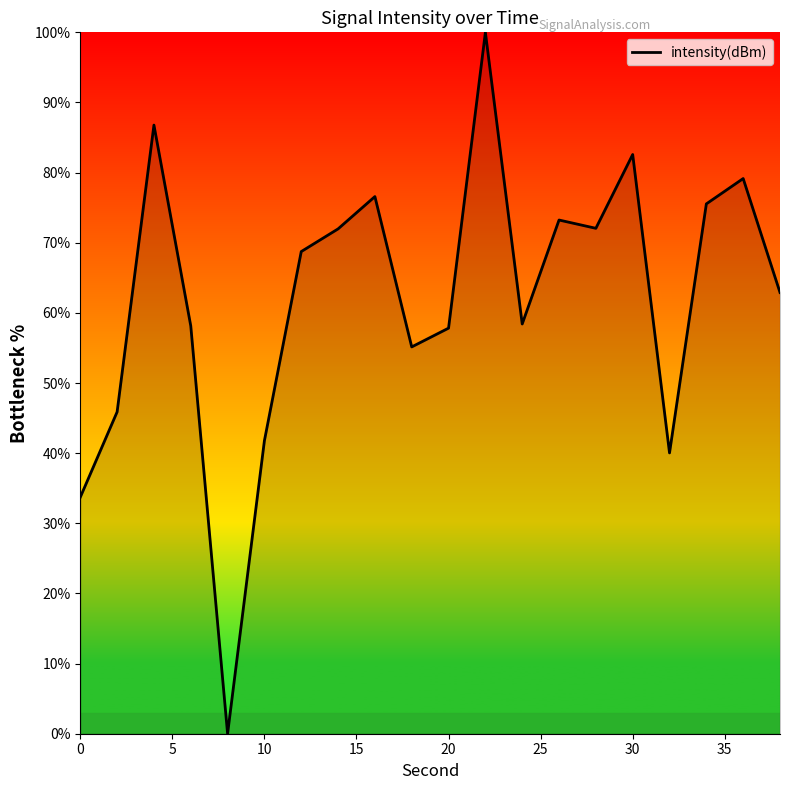

What value does the data have at 30?

82.6